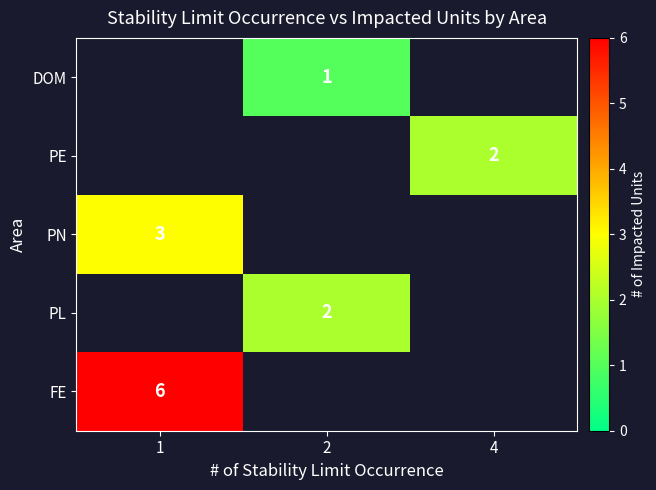

The value of DOM at 2 is 2. True or false?

False